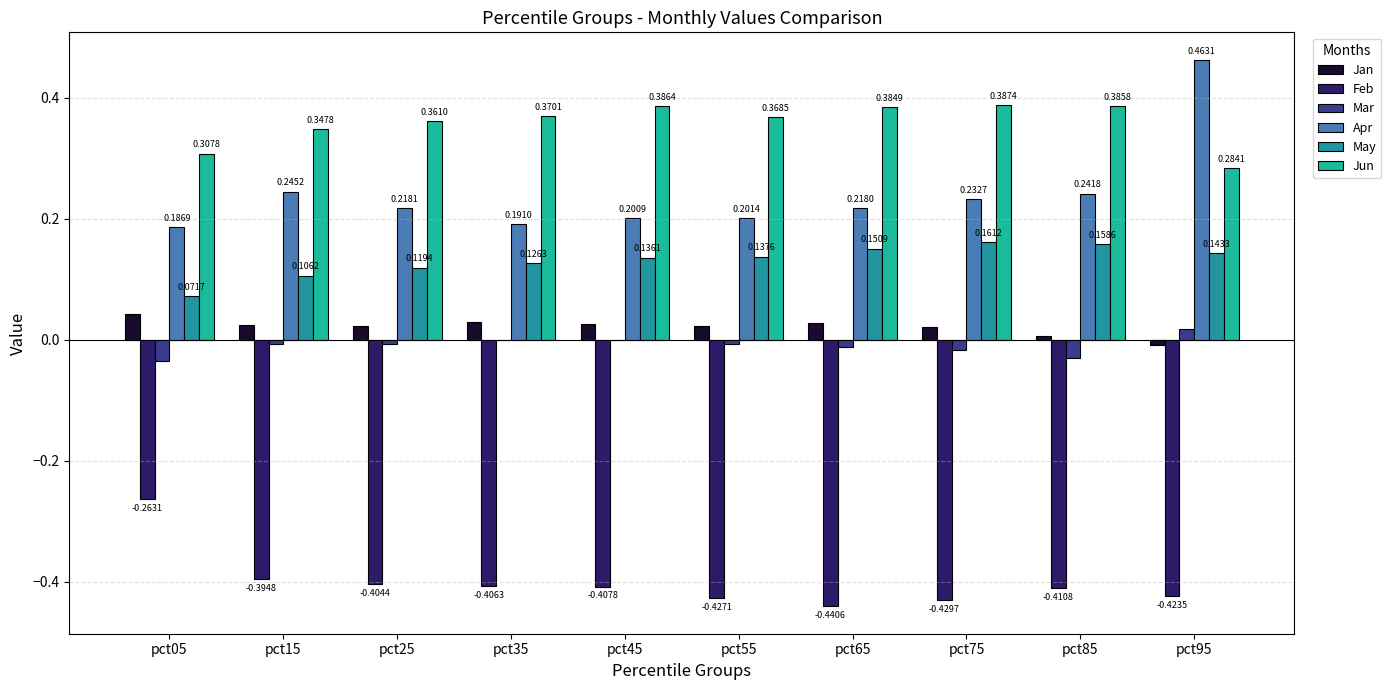

What are all the series names shown in the legend?

Jan, Feb, Mar, Apr, May, Jun